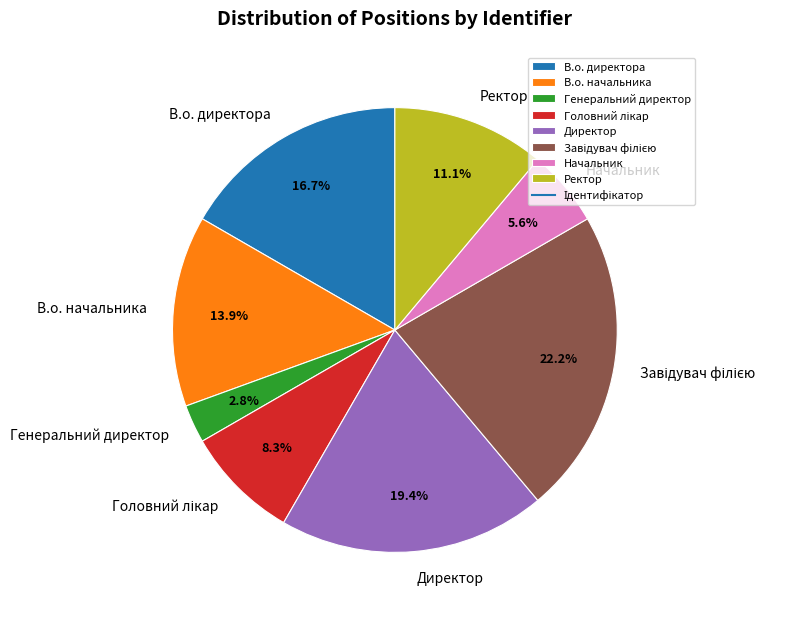

Is there a majority slice in this chart?

No